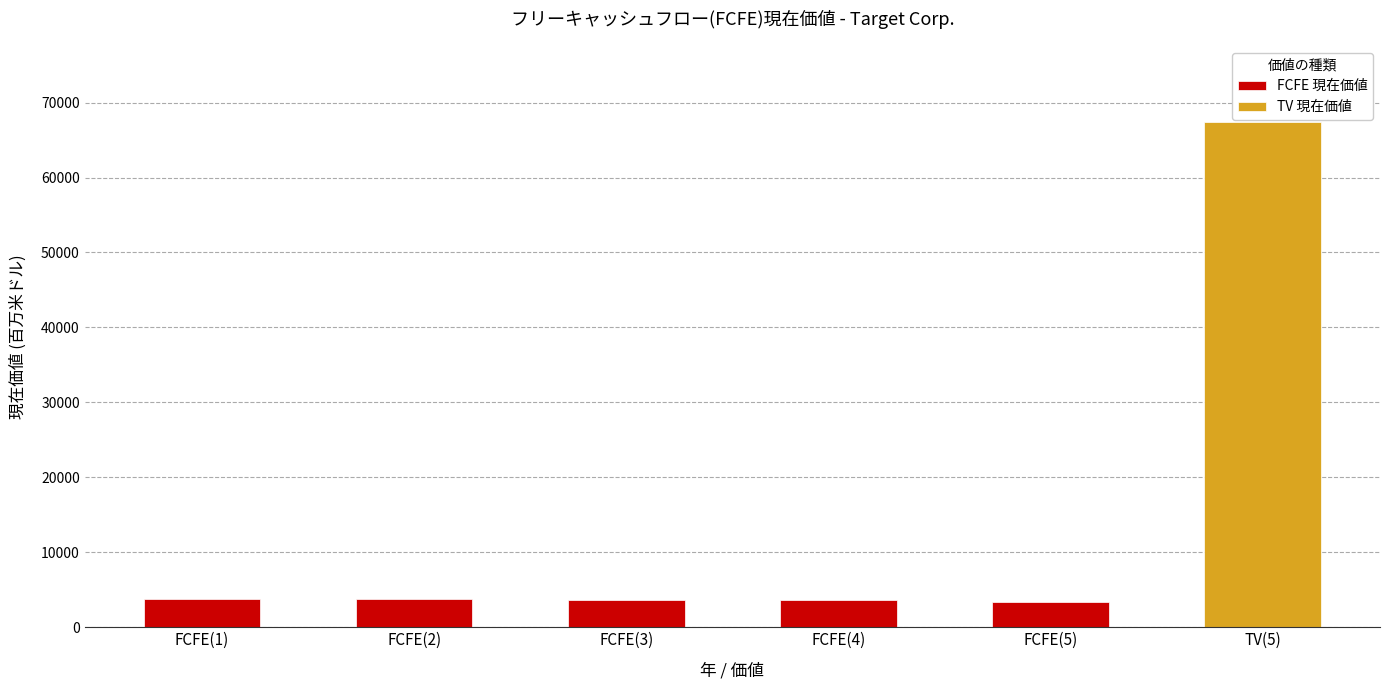

List the labels in order of value, smallest first.

FCFE(5), FCFE(4), FCFE(3), FCFE(1), FCFE(2), TV(5)